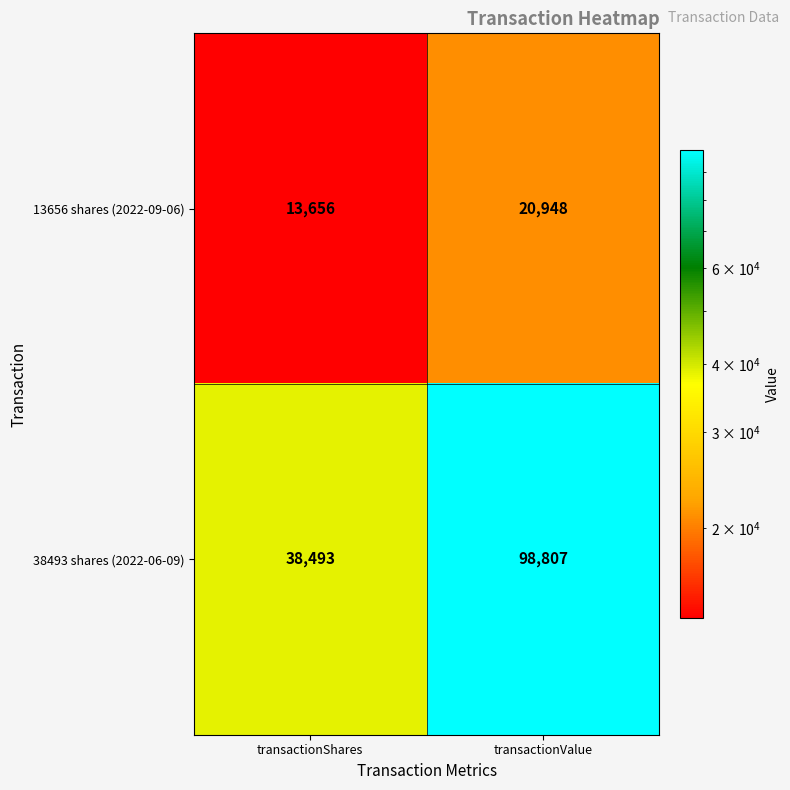

At which label is 38493 shares (2022-06-09) closest to 68650?

transactionShares